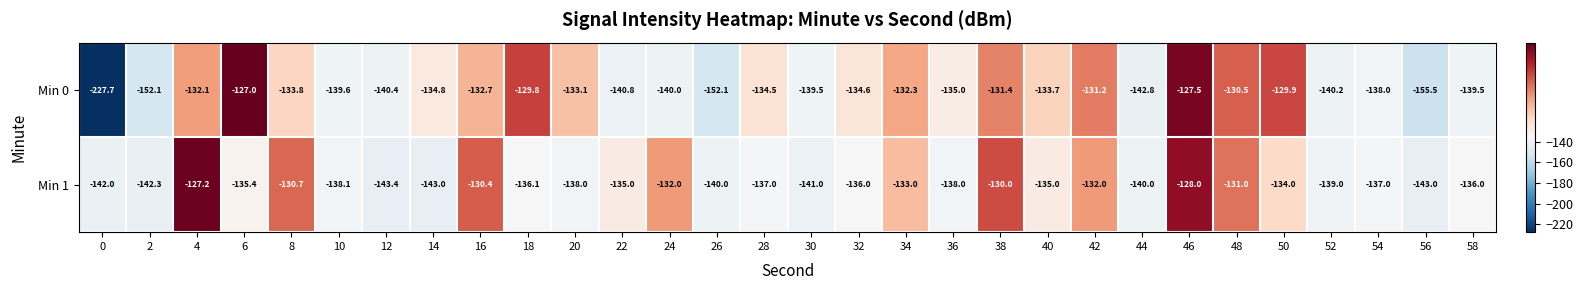

What is the maximum value shown in the chart?

-127.0